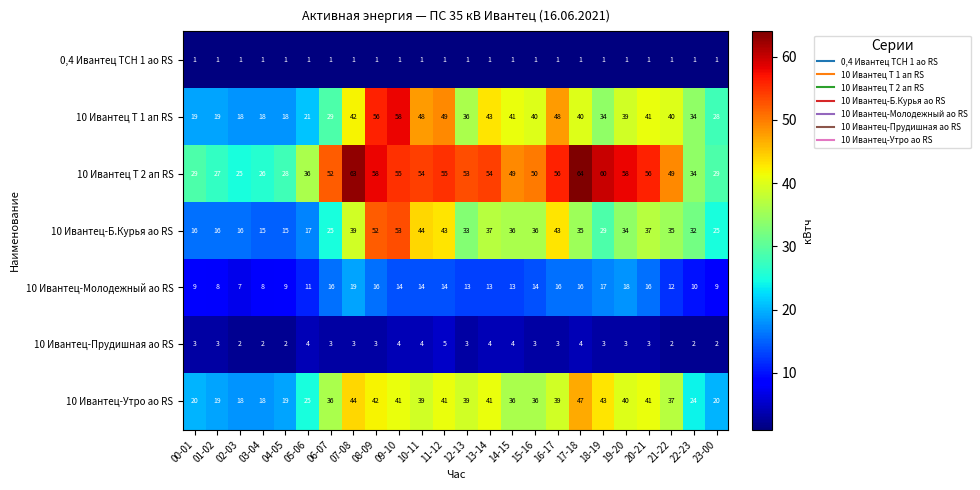

What is the difference between the 10 Ивантец-Б.Курья ао RS values at 08-09 and 14-15?

16